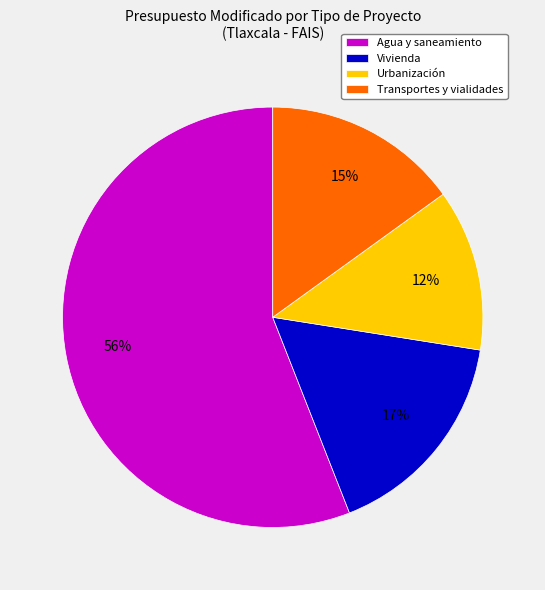

Approximately how many times larger is the value at Transportes y vialidades compared to Agua y saneamiento?

0.3